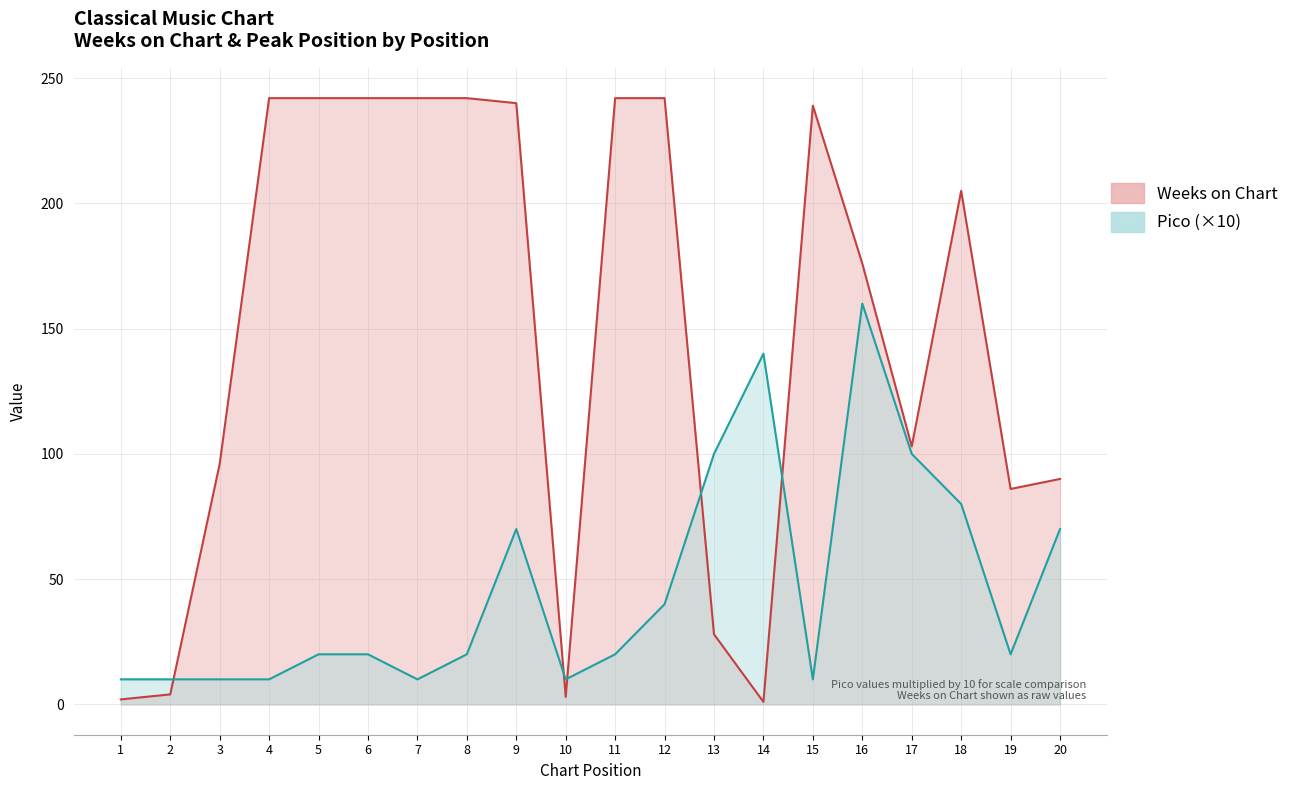

True or false: Weeks on Chart has a value of 240 at 9.

True